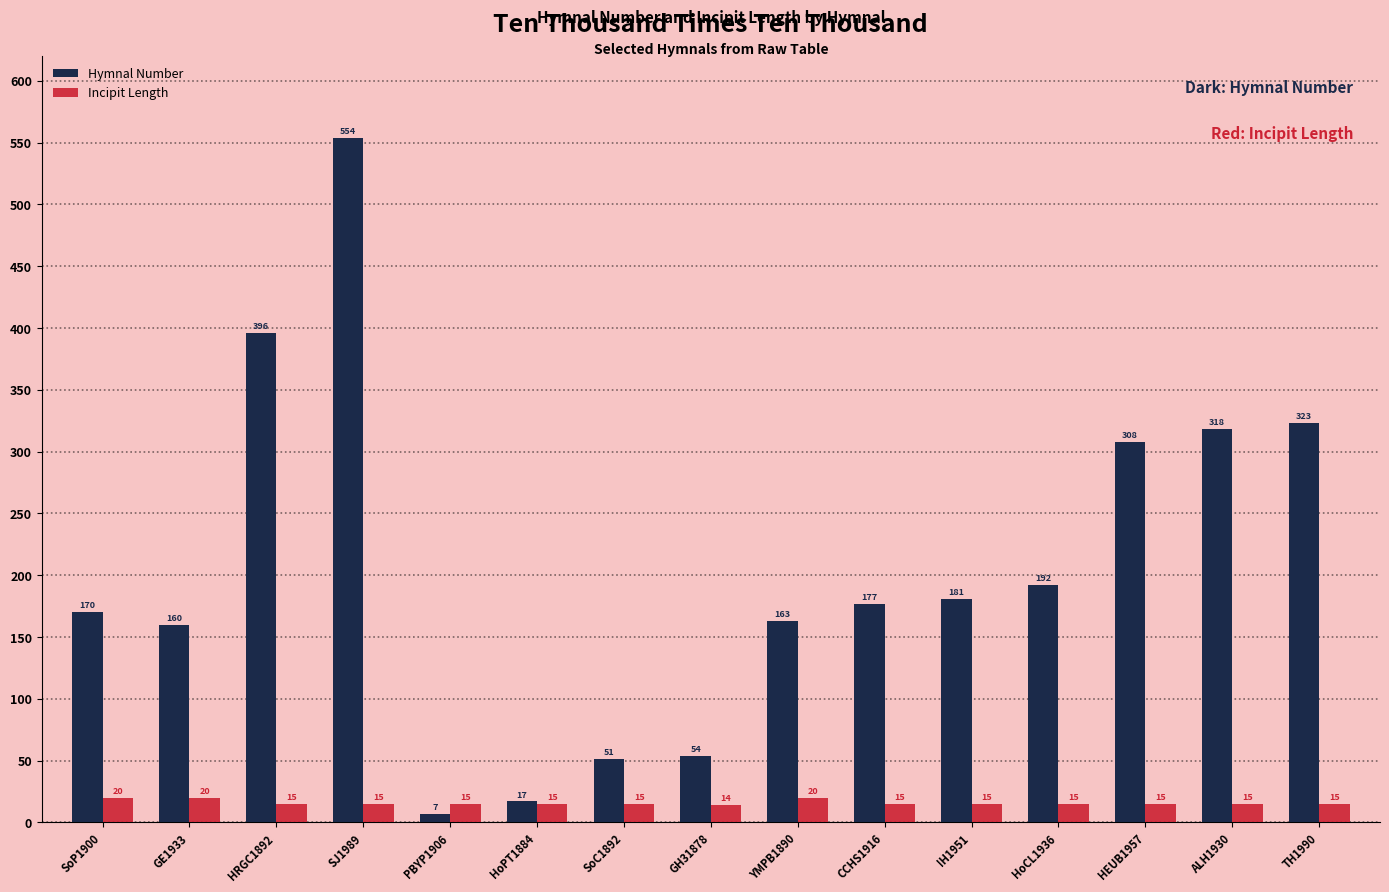

At which label does Incipit Length reach its minimum?

GH31878